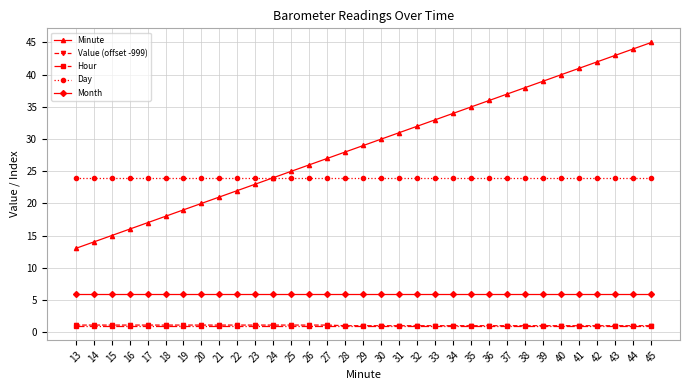

At how many categories does at least one series exceed 9?

33